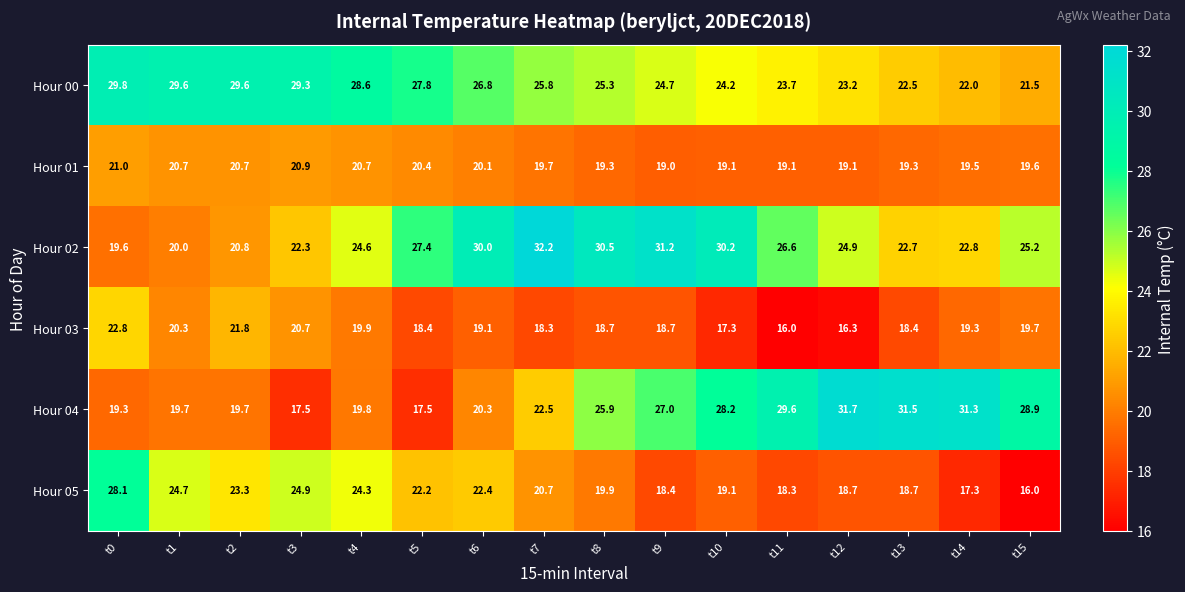

What is the spread (max minus min) of values at t11?

13.6